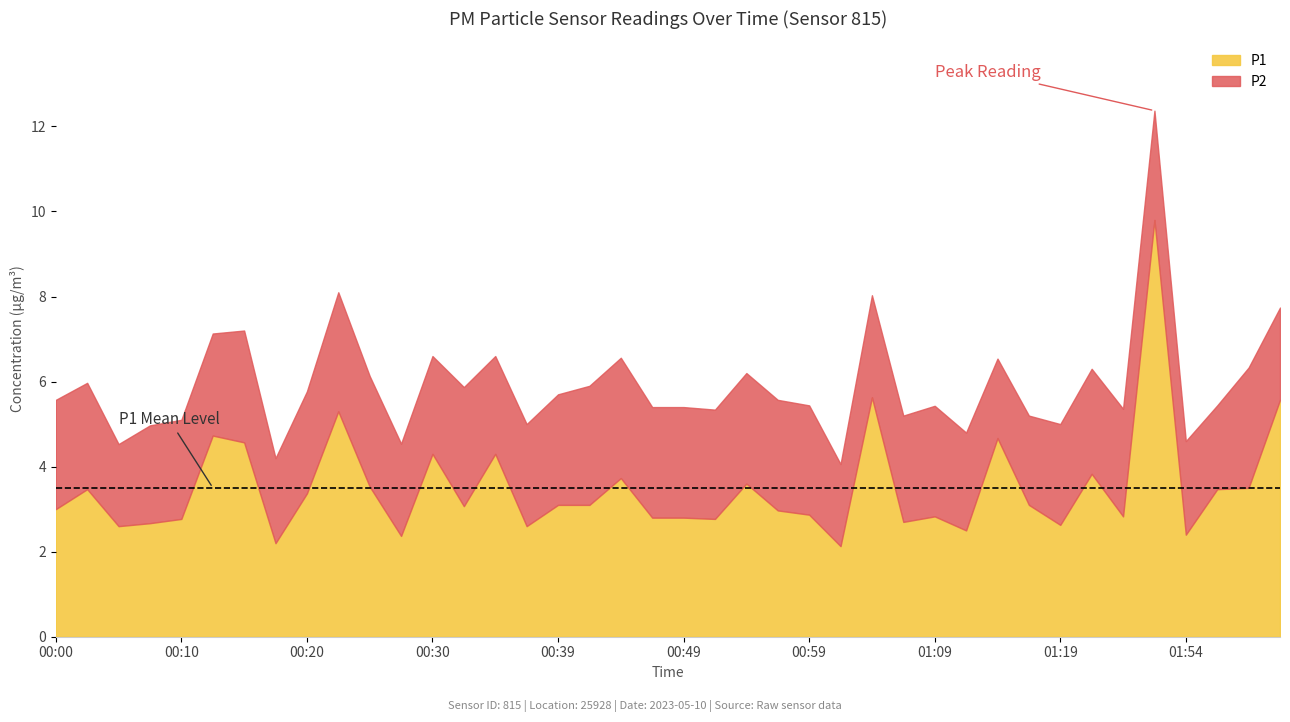

How many data points in P1 are above 3?

21